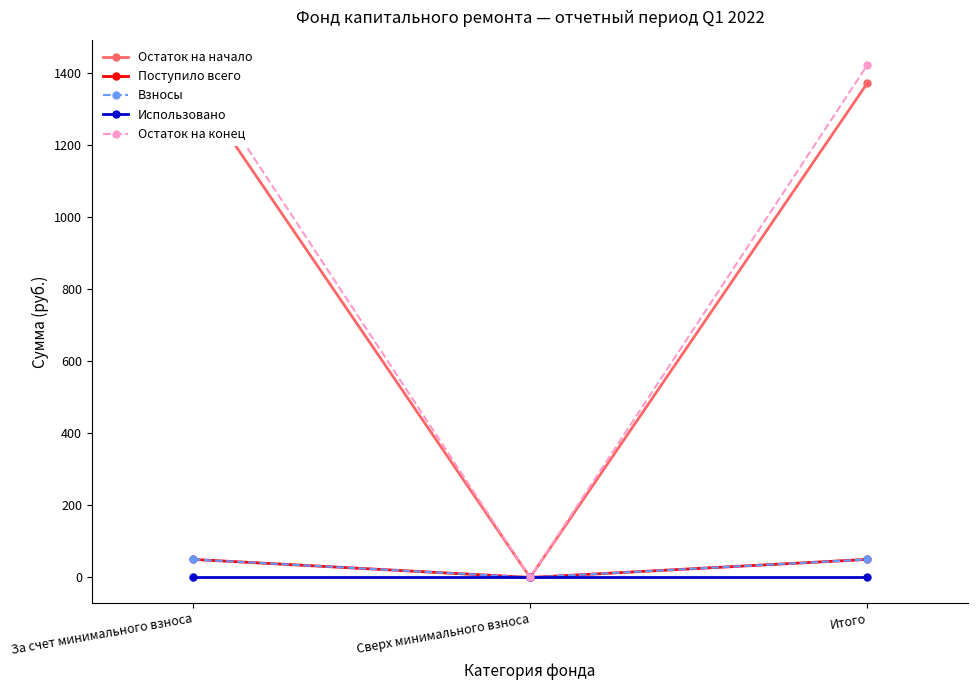

What is the value of the Взносы point at the 1st from the left?

50.1